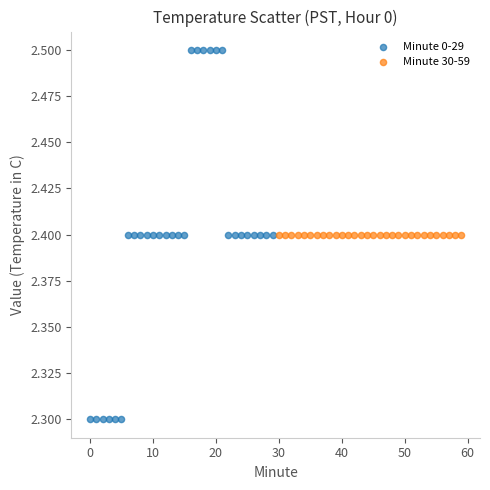

Which series contains the lowest Y value?

Minute 0-29